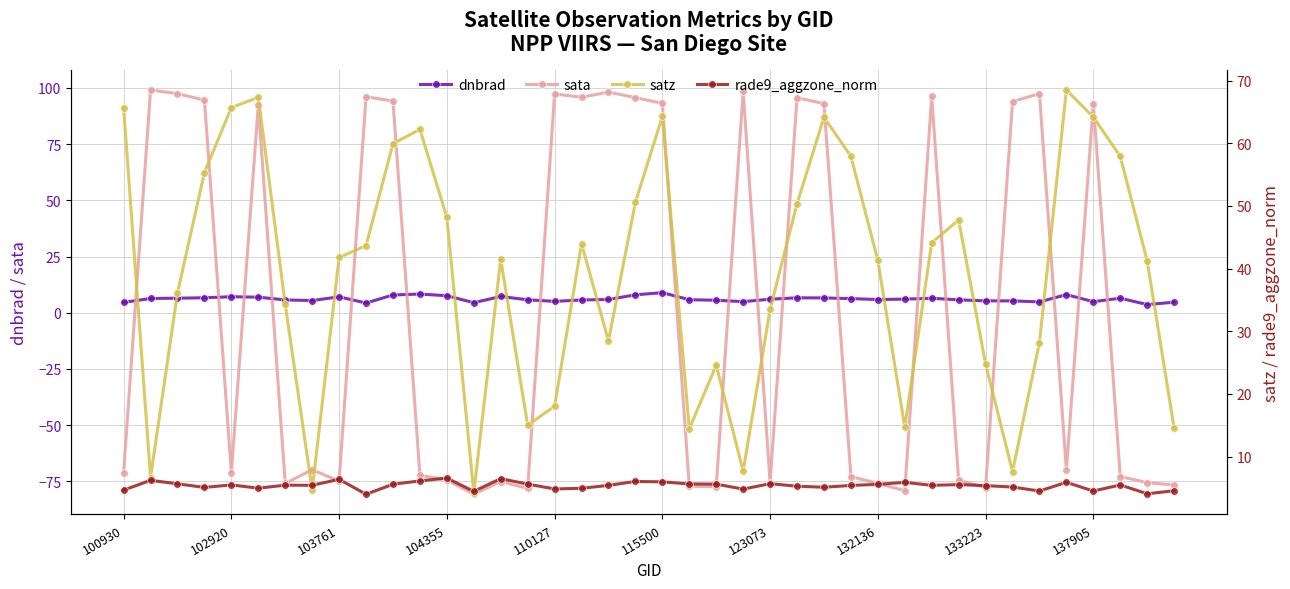

Is it true that dnbrad equals 15.6 at 115500?

False